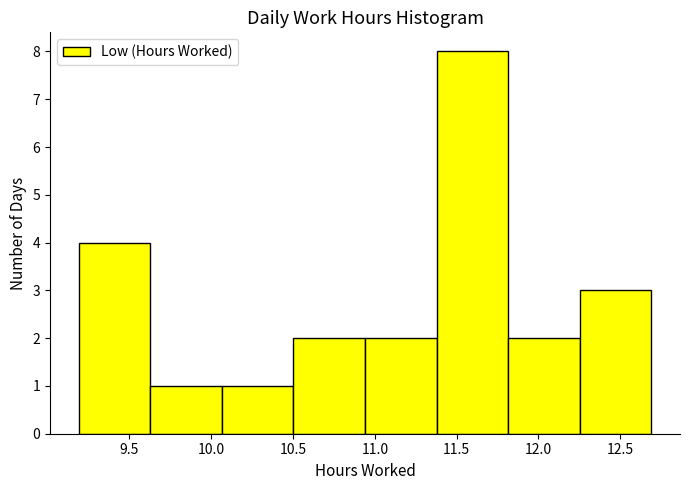

Which range on the x-axis has the tallest bar?

11.40 to 11.80